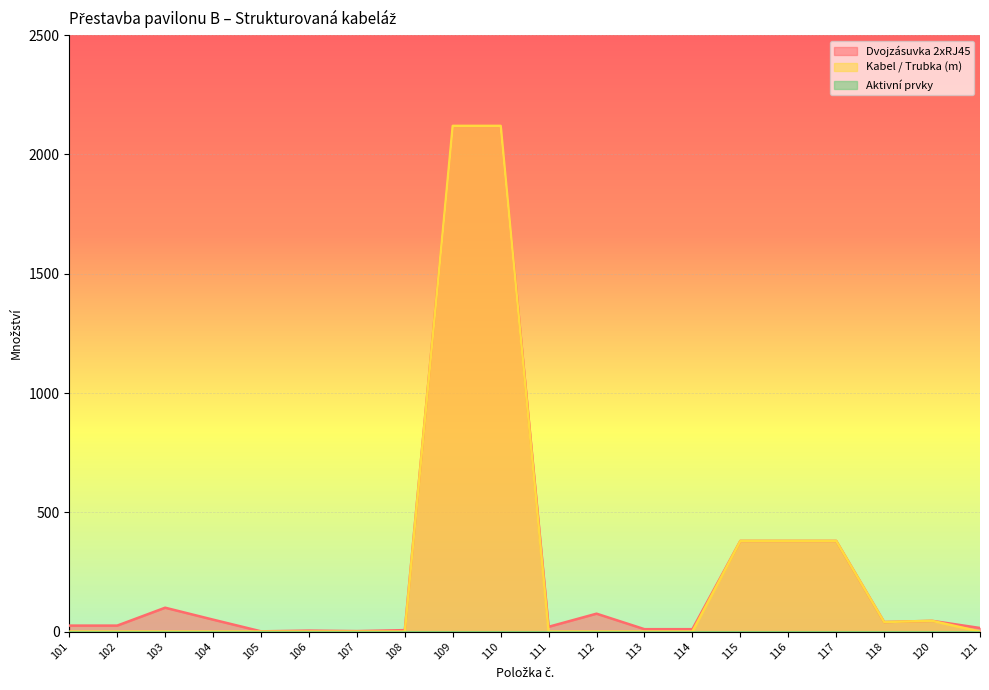

At which label is Dvojzásuvka 2xRJ45 closest to 1060?

115